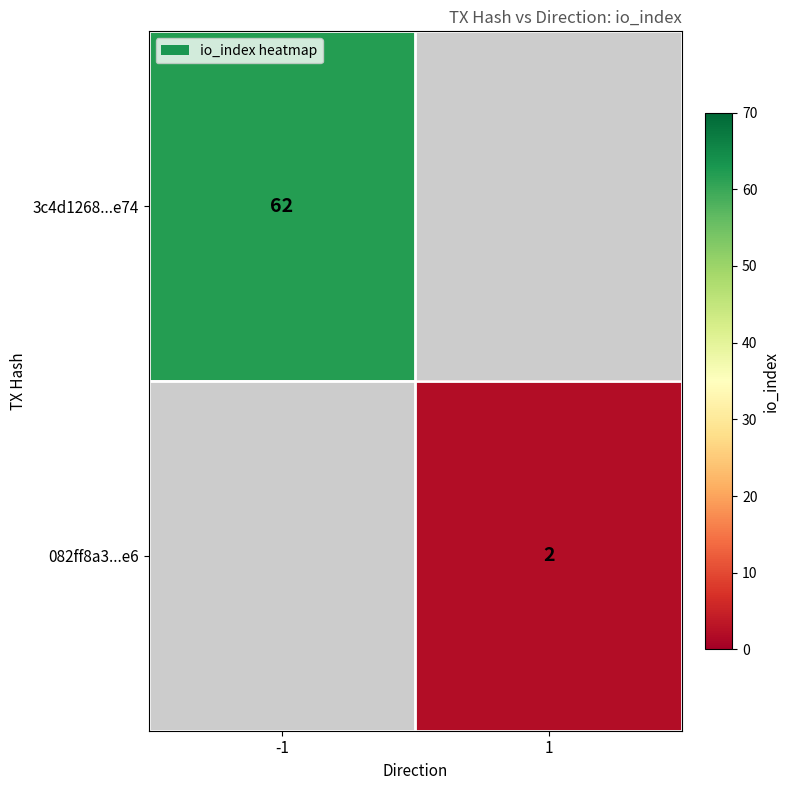

The 082ff8a3...e6 series shows 3 at 1. True or false?

False